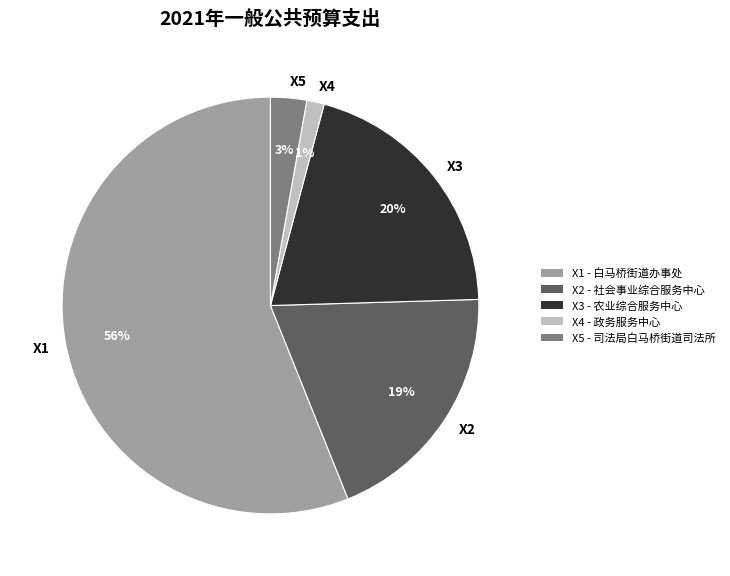

What percentage is the X3 slice, to the nearest percent?

20%